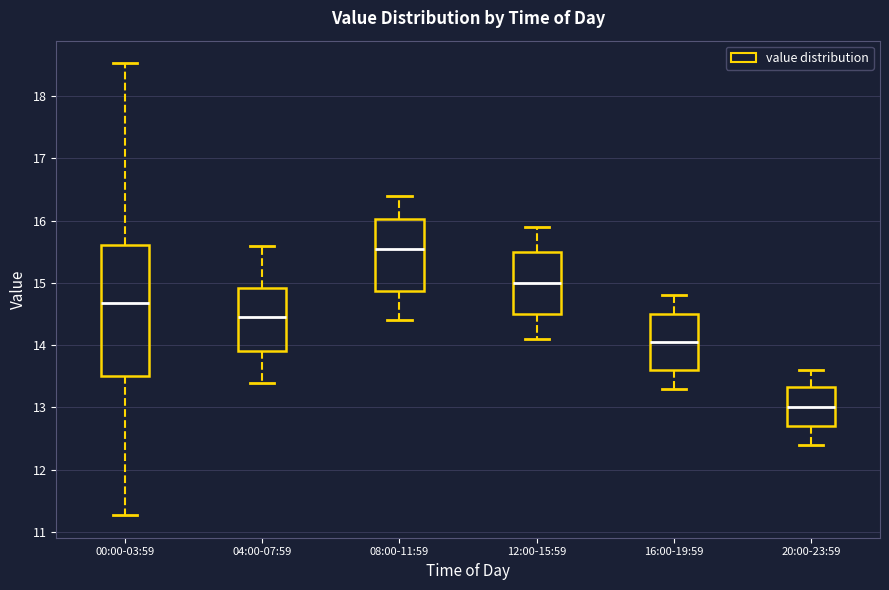

Reading left to right, transcribe this box plot: for each box, give where its median line is, the range the box spans, and where its two whiskers end, as read against the y-axis. The values are not printed on the chart, so give them approximately, as read against the axis.

00:00-03:59: median 14.7, box 13.5 to 15.6, whiskers 11.3 to 18.5
04:00-07:59: median 14.5, box 13.9 to 14.9, whiskers 13.4 to 15.6
08:00-11:59: median 15.6, box 14.9 to 16.0, whiskers 14.4 to 16.4
12:00-15:59: median 15.0, box 14.5 to 15.5, whiskers 14.1 to 15.9
16:00-19:59: median 14.1, box 13.6 to 14.5, whiskers 13.3 to 14.8
20:00-23:59: median 13.0, box 12.7 to 13.3, whiskers 12.4 to 13.6